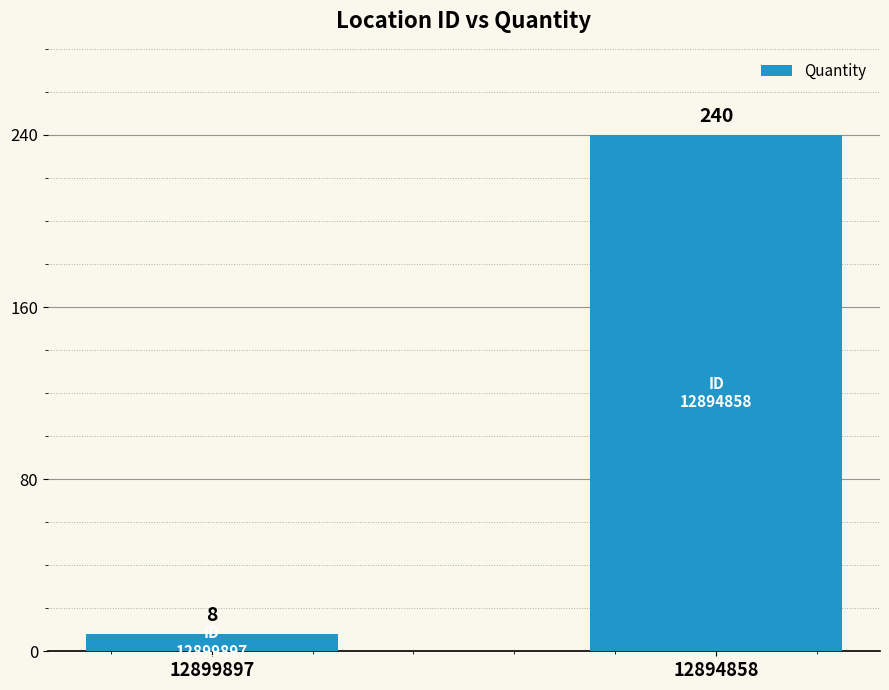

How many data points does each series have?

2